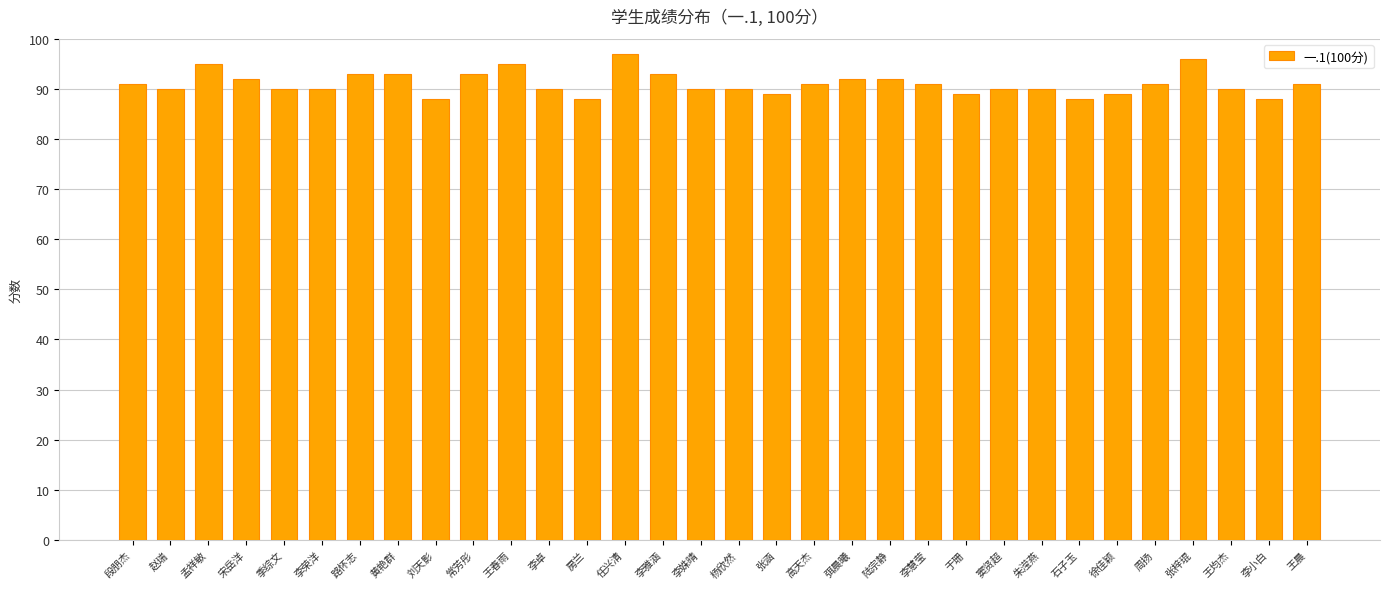

What is the maximum value shown in the chart?

97